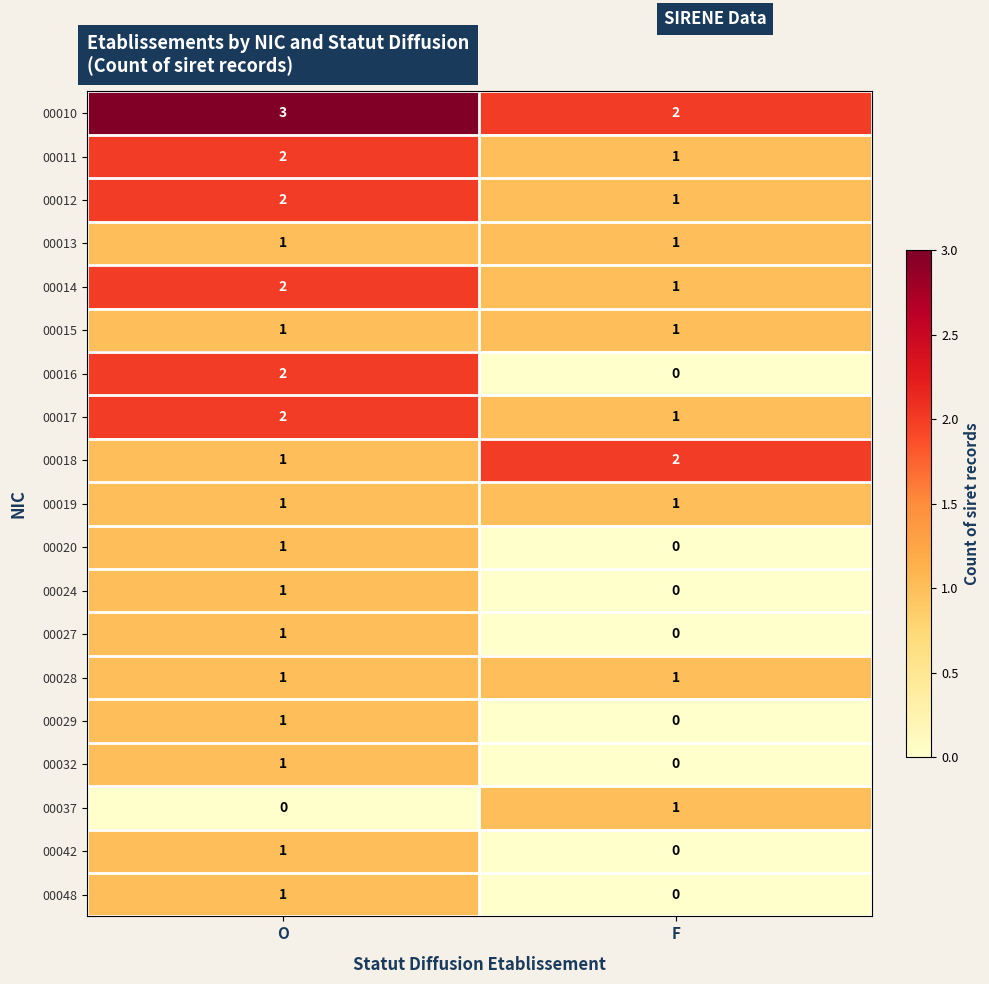

What is the spread (max minus min) of values at O?

3